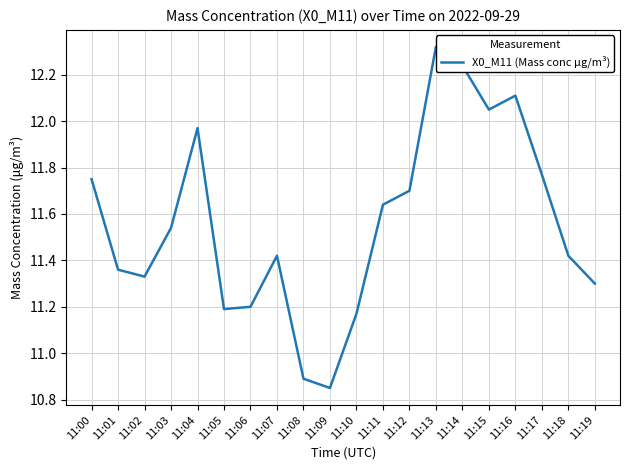

At which label is the value closest to 11?

11:08